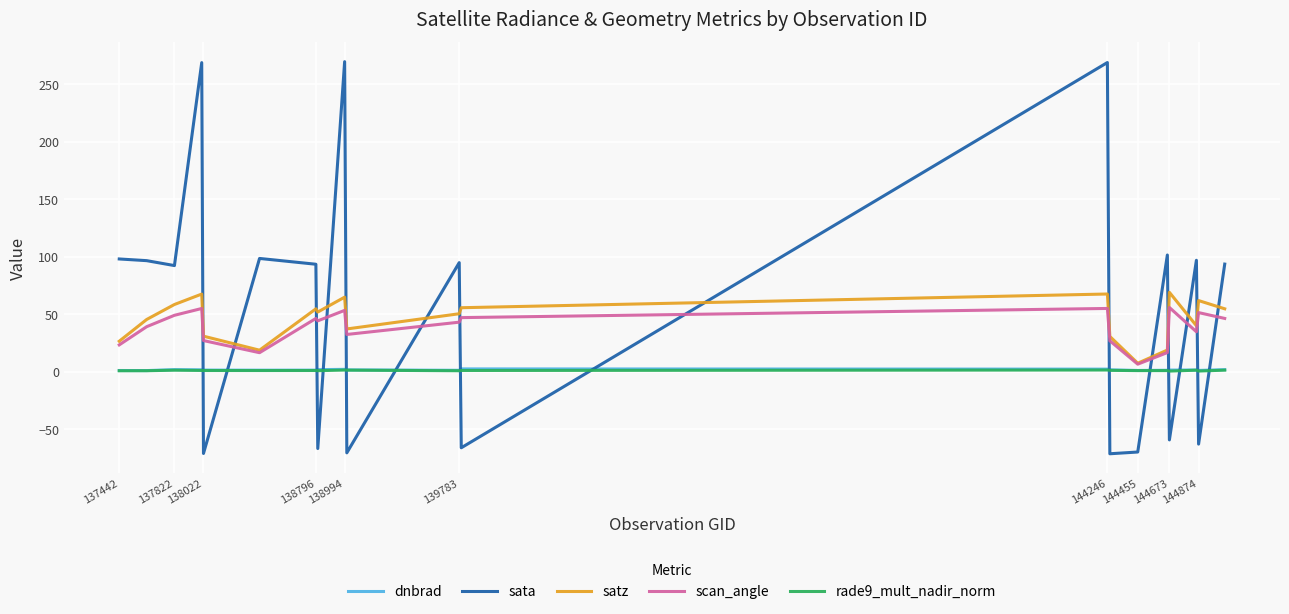

True or false: dnbrad has more than 1 interior local peaks.

True